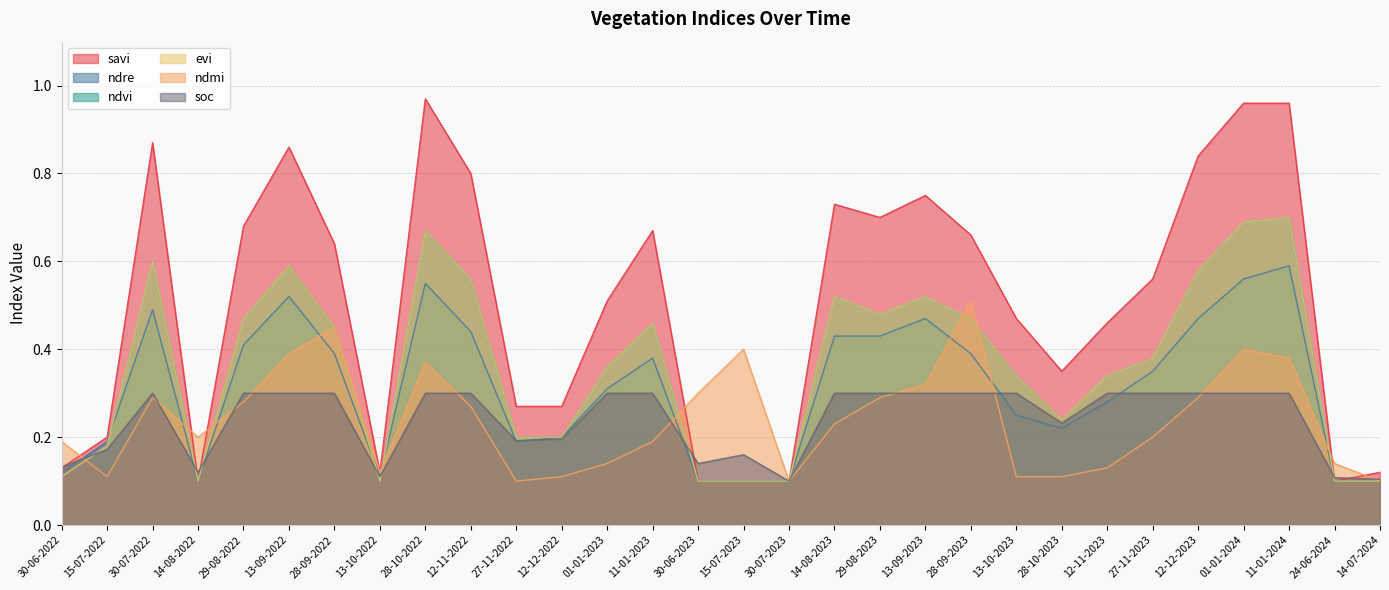

Where is evi nearest to the value 0?

14-08-2022